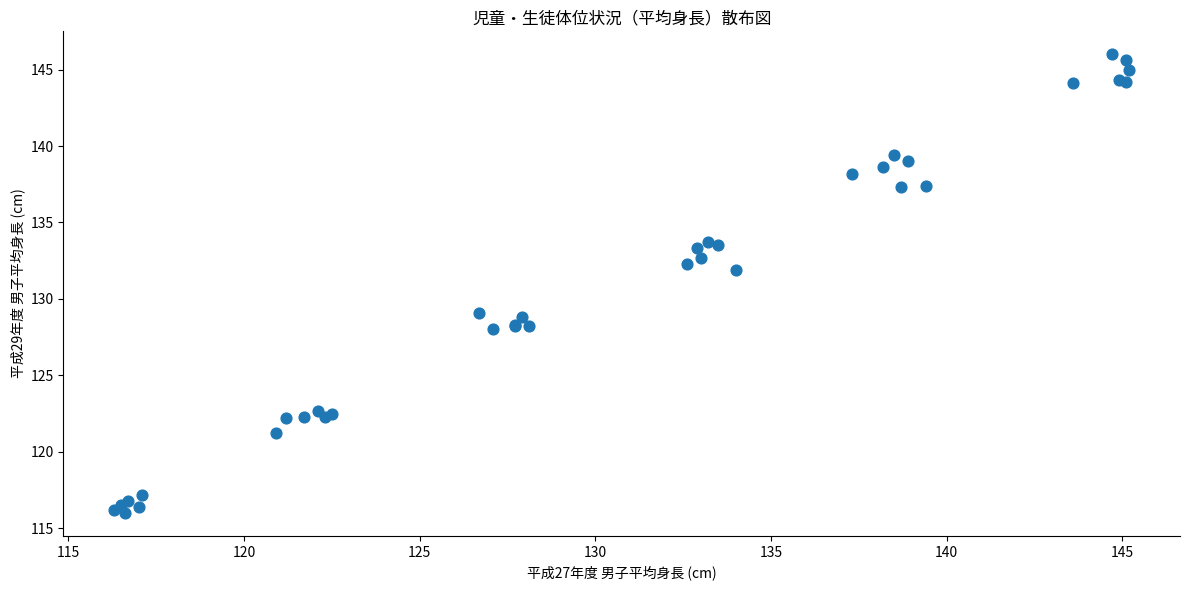

What Y value in the scatter plot is closest to 131?

131.9